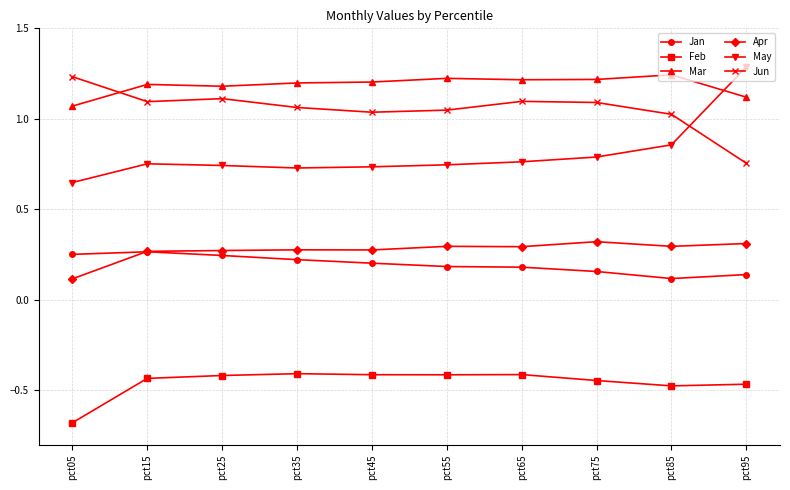

True or false: Mar and Jan intersect in this chart.

False